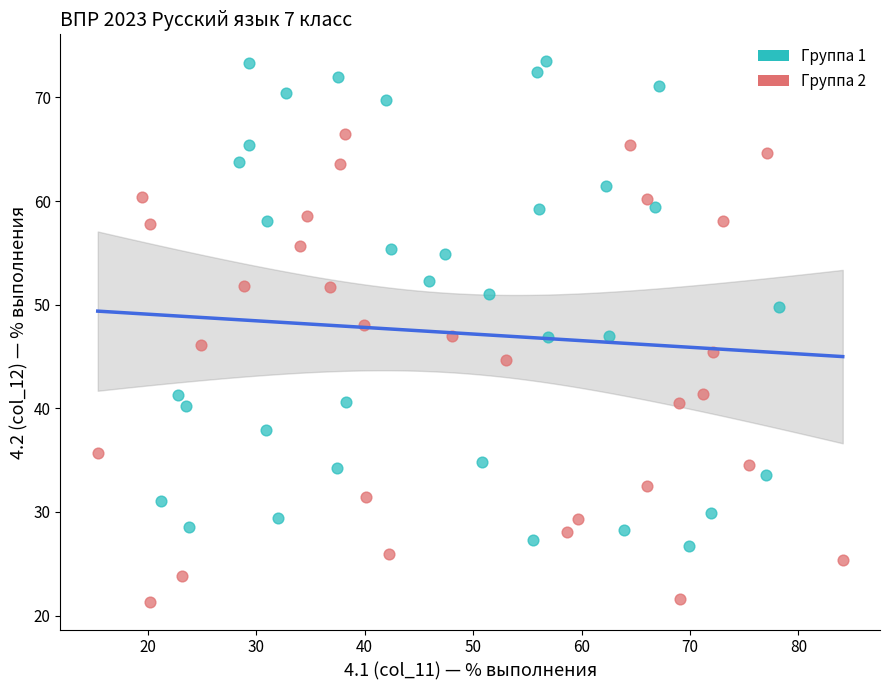

Which series has the largest Y range (max minus min)?

Группа 1